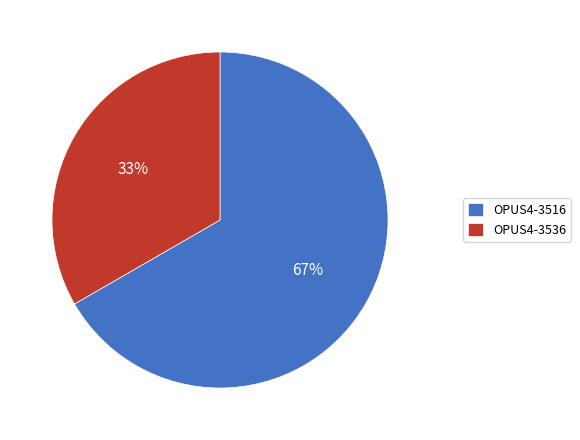

True or false: OPUS4-3516 accounts for 67% of the total.

True